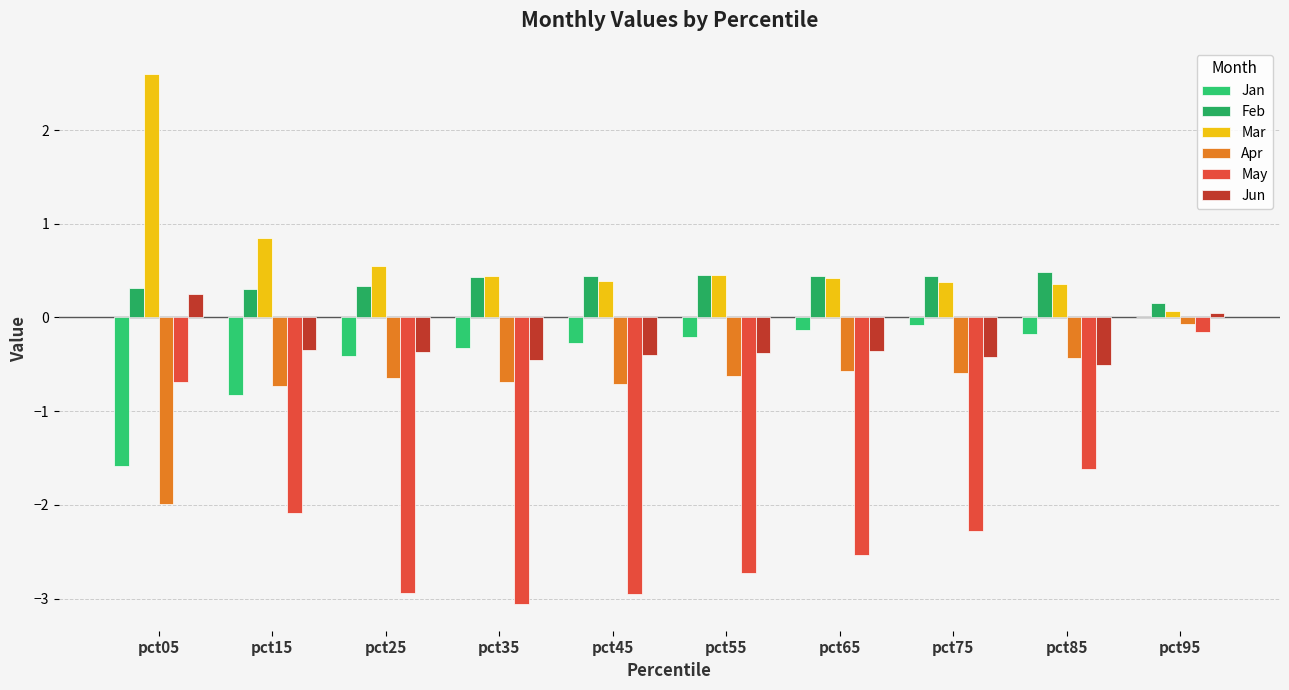

Which has a higher value, pct65 or pct55?

pct65